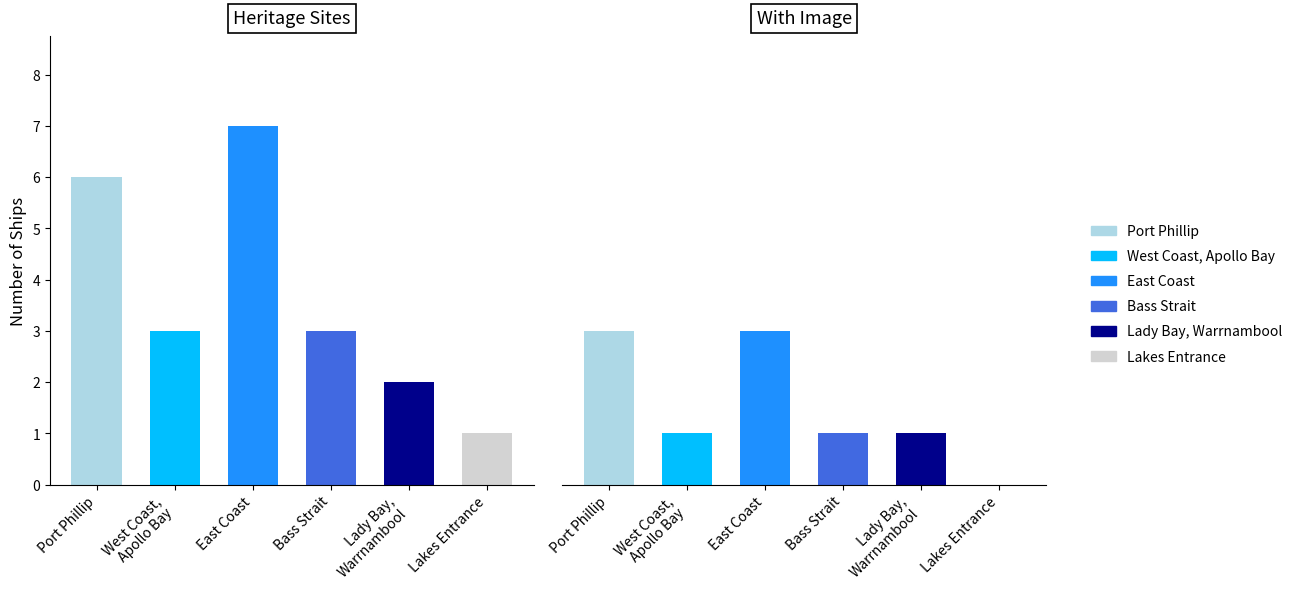

What is the minimum value for Group A?

1